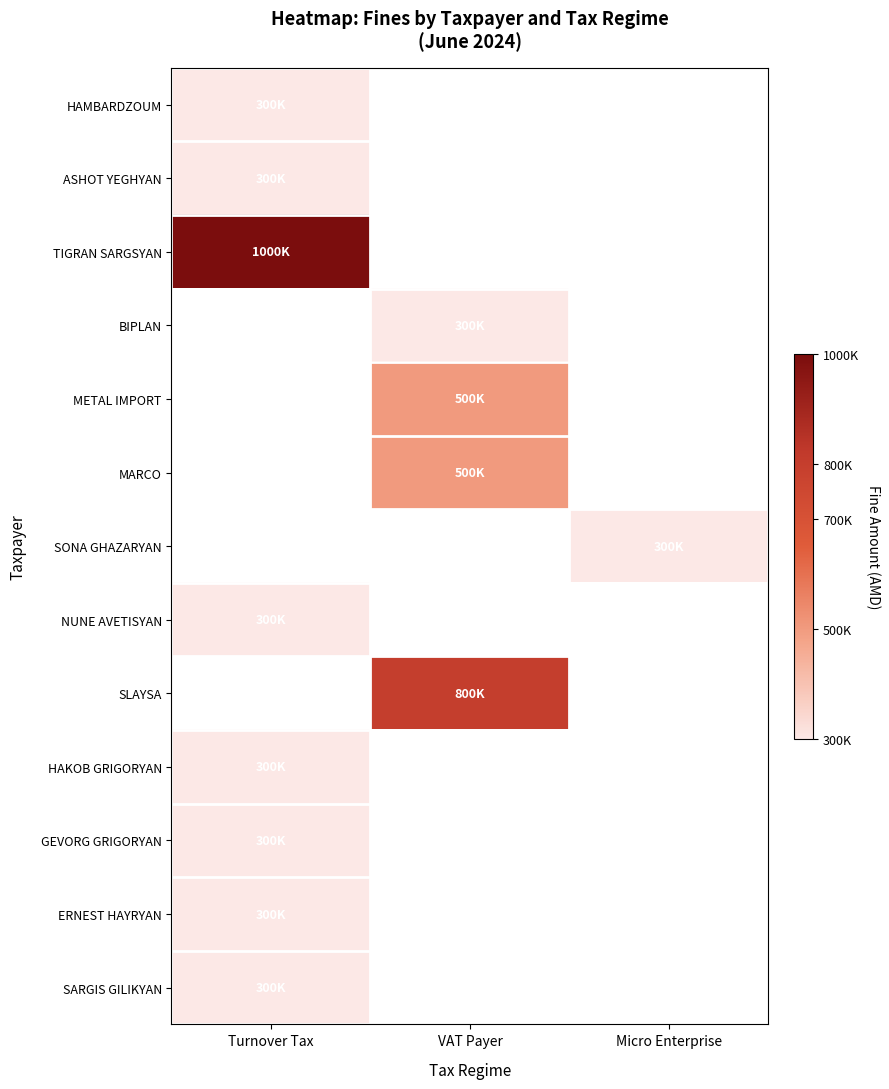

At Turnover Tax, list the series in order from largest to smallest.

TIGRAN SARGSYAN, HAMBARDZOUM, ASHOT YEGHYAN, BIPLAN, METAL IMPORT, MARCO, SONA GHAZARYAN, NUNE AVETISYAN, SLAYSA, HAKOB GRIGORYAN, GEVORG GRIGORYAN, ERNEST HAYRYAN, SARGIS GILIKYAN